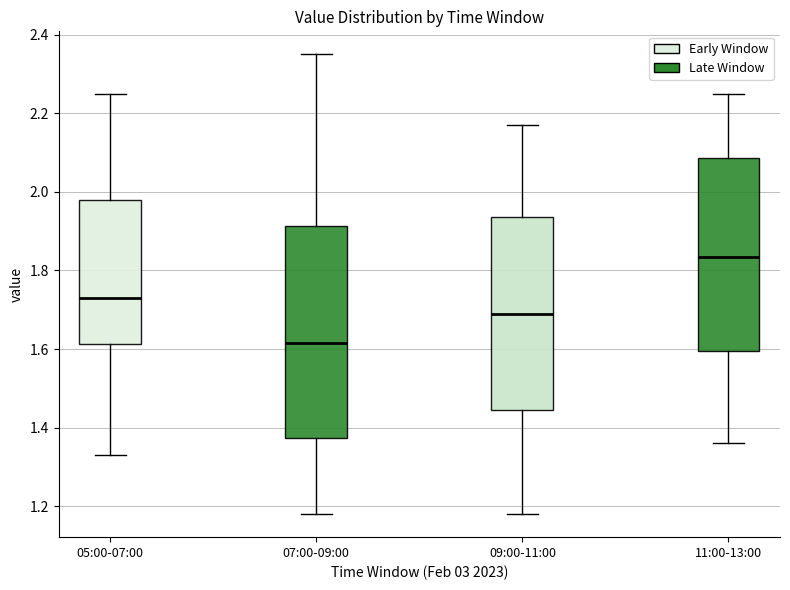

Which box's median line is the highest?

11:00-13:00